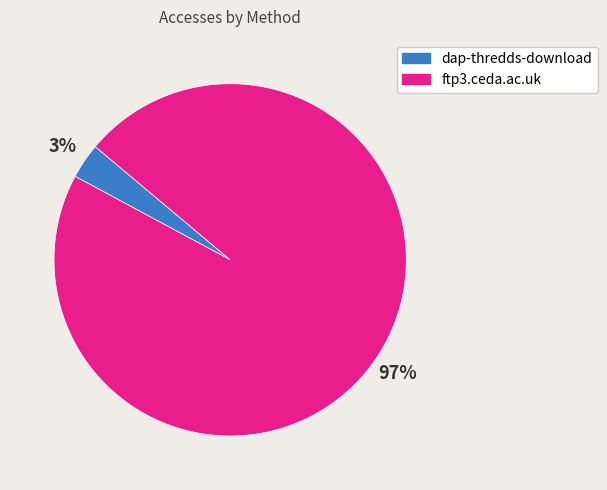

Which has a higher value, dap-thredds-download or ftp3.ceda.ac.uk?

ftp3.ceda.ac.uk